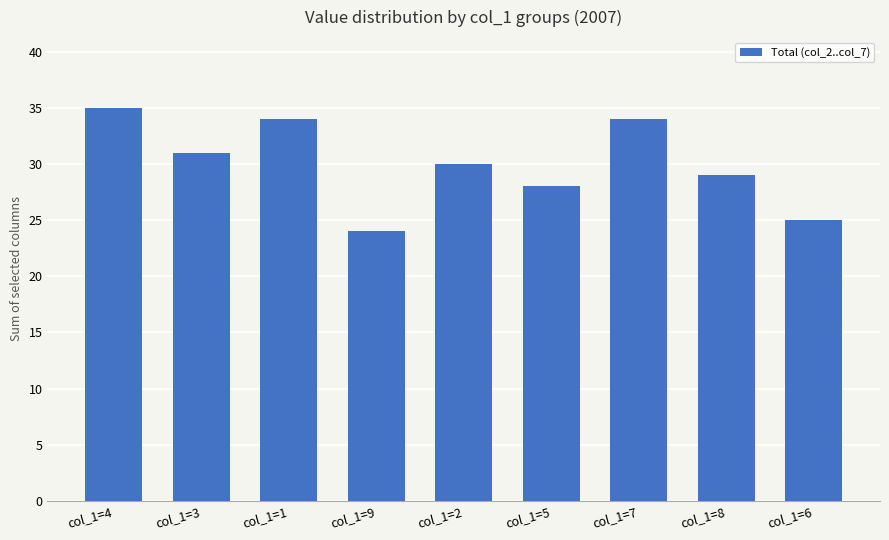

Where is the data nearest to the value 29?

col_1=8